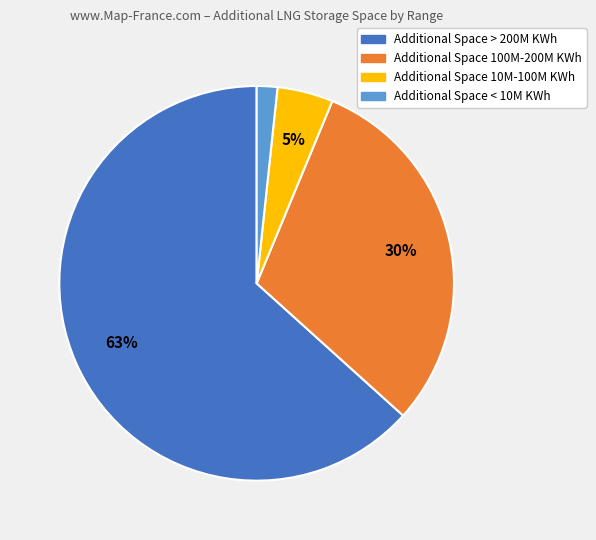

To the nearest percent, what is the combined percentage of Additional Space 100M-200M KWh and Additional Space 10M-100M KWh?

35%